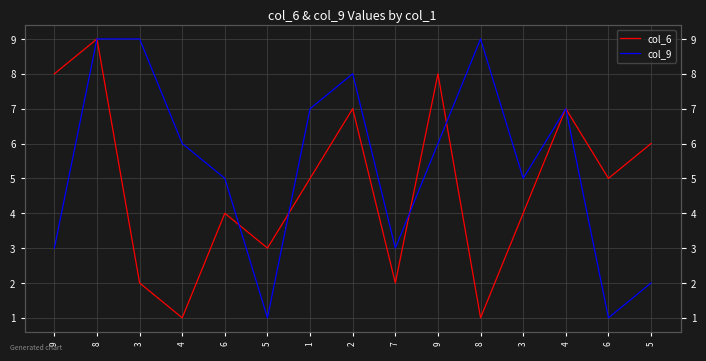

What is the approximate value of col_6 at 8?

9